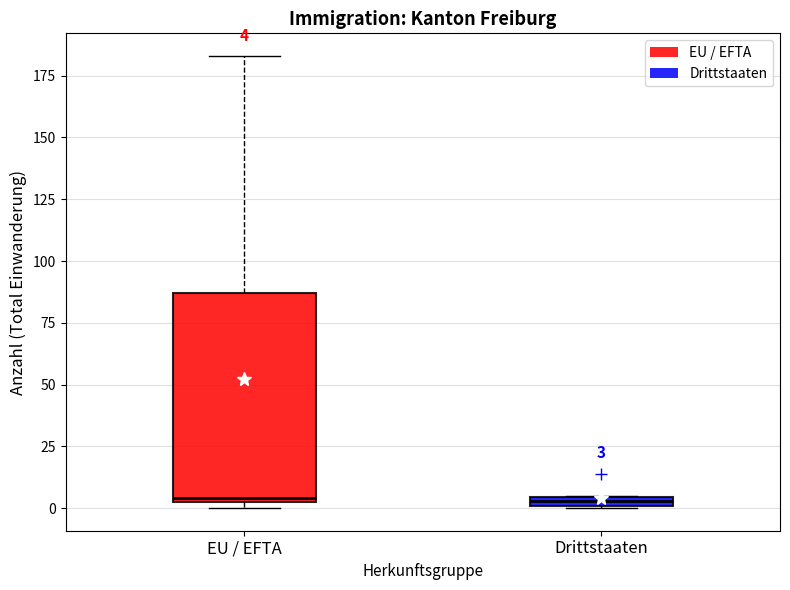

Which box is the tallest, from its lower edge to its upper edge?

EU / EFTA